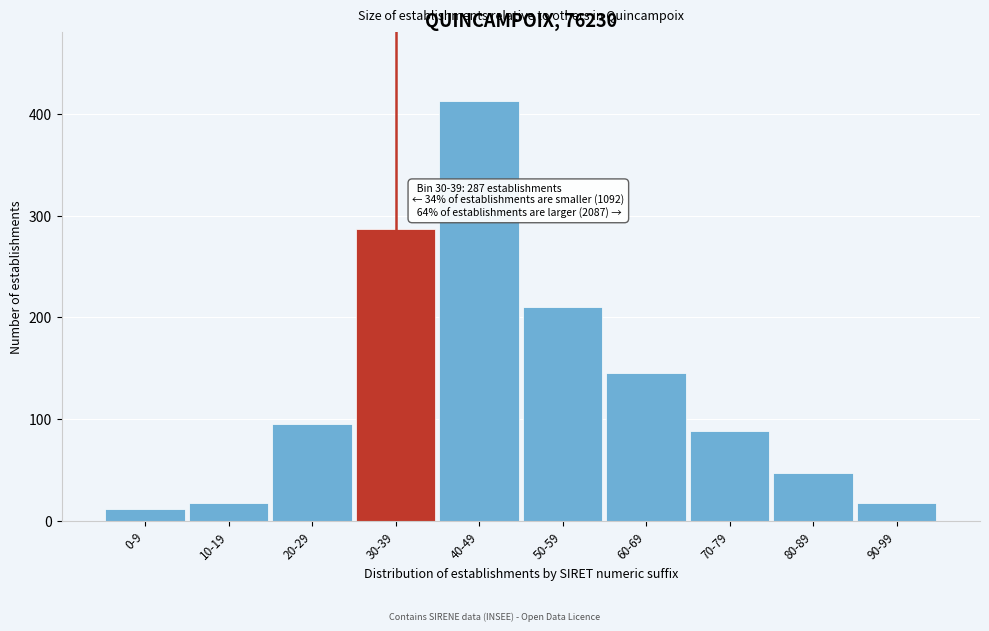

Reading left to right, what are all the values shown in this chart?

0-9=12	10-19=18	20-29=95	30-39=287	40-49=412	50-59=210	60-69=145	70-79=88	80-89=47	90-99=18